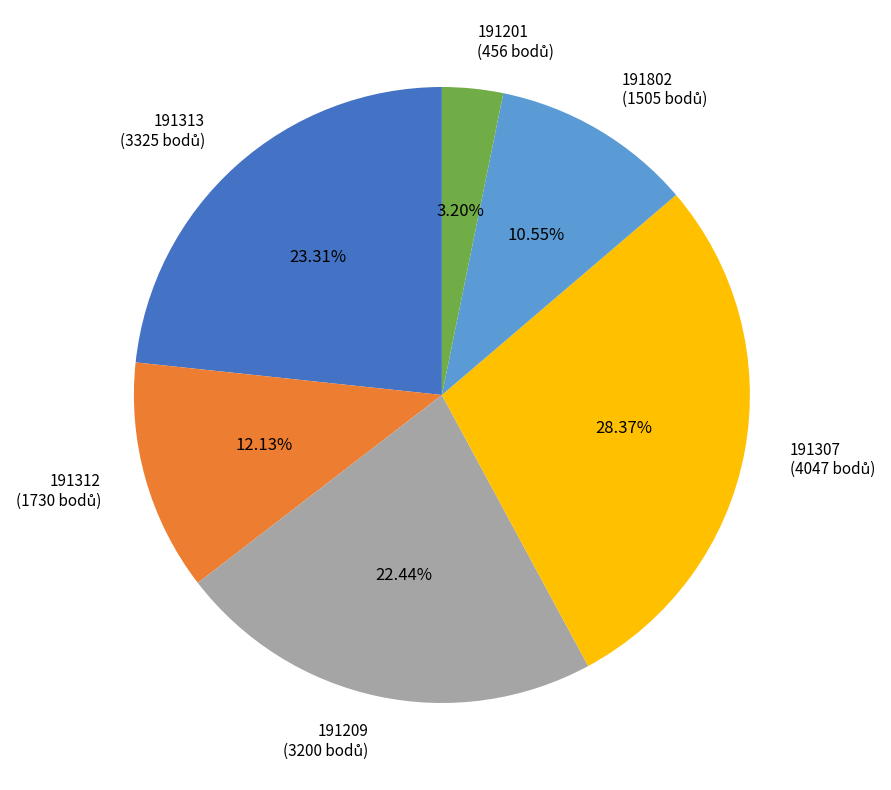

To the nearest percent, what portion does 191312 represent?

12%